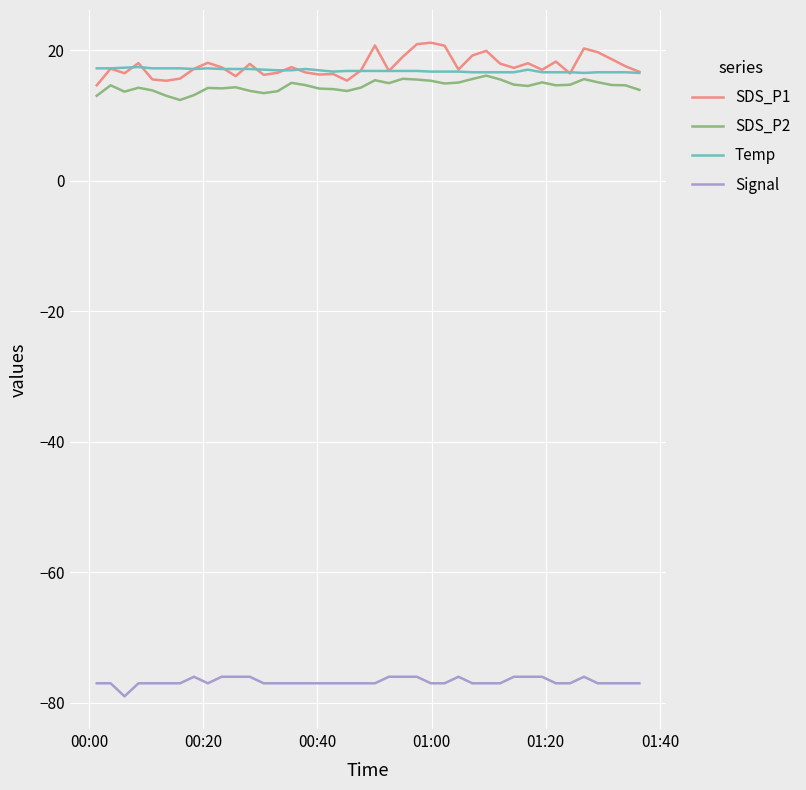

True or false: Signal and SDS_P2 cross at least once.

False